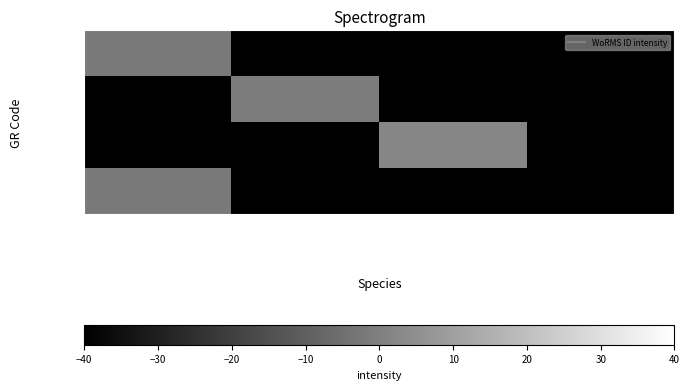

Reading left to right, transcribe all the data shown in this chart.

RAS127: Laminaria digitata=-2	Laminaria hyperborea=-40	Laminaria ochroleuca=-40	Laminaria digitata (RCC)=-40
RAS128: Laminaria digitata=-40	Laminaria hyperborea=-1	Laminaria ochroleuca=-40	Laminaria digitata (RCC)=-40
RAS129: Laminaria digitata=-40	Laminaria hyperborea=-40	Laminaria ochroleuca=2	Laminaria digitata (RCC)=-40
RCC7124: Laminaria digitata=-2	Laminaria hyperborea=-40	Laminaria ochroleuca=-40	Laminaria digitata (RCC)=-40